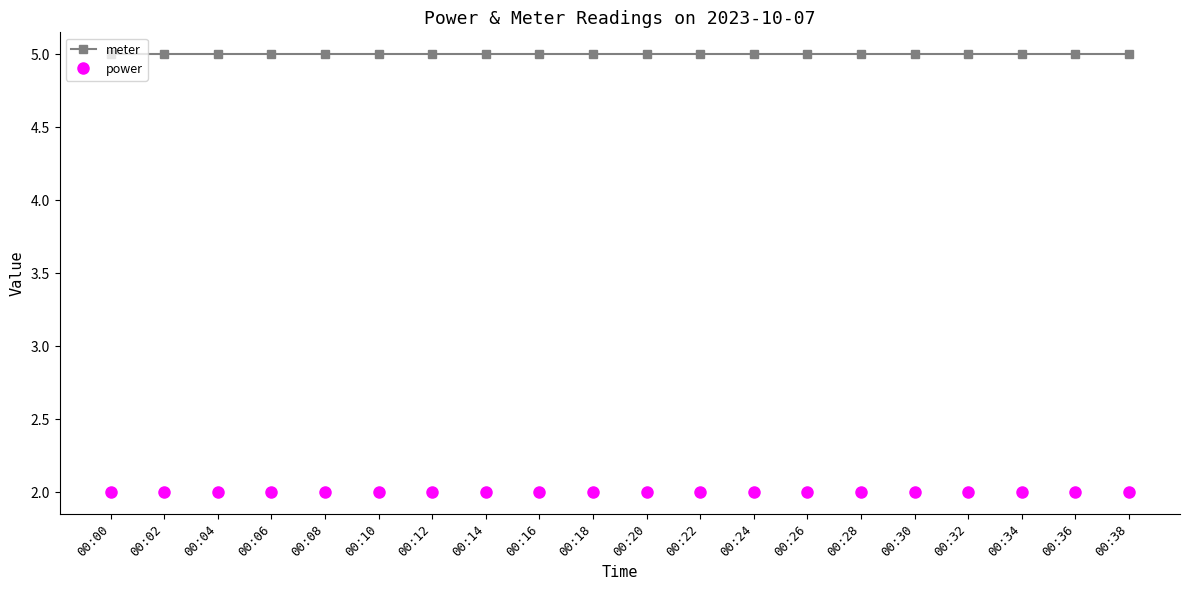

True or false: meter and power cross at least once.

False